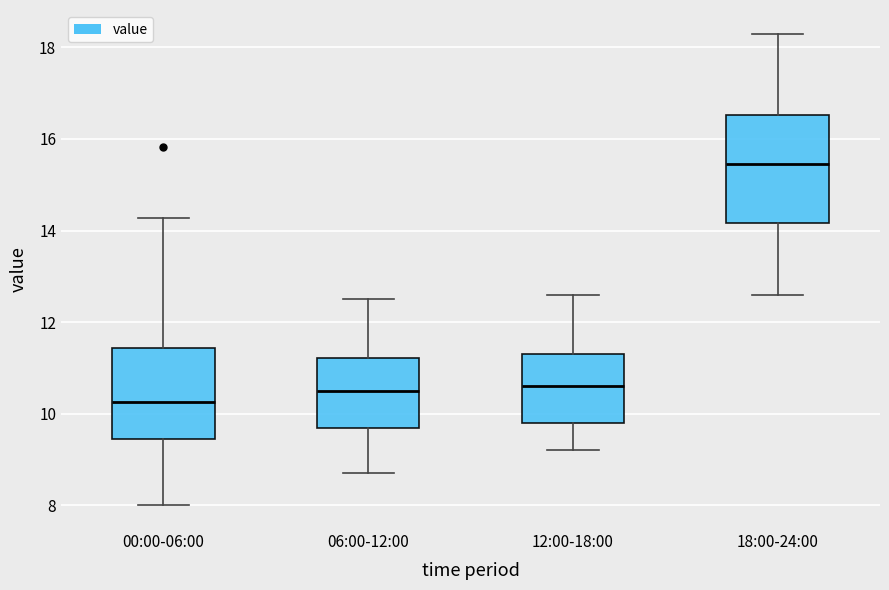

Where is the upper edge of the box for 12:00-18:00 on the y-axis? The values are not printed on the chart, so give them approximately, as read against the axis.

11.4